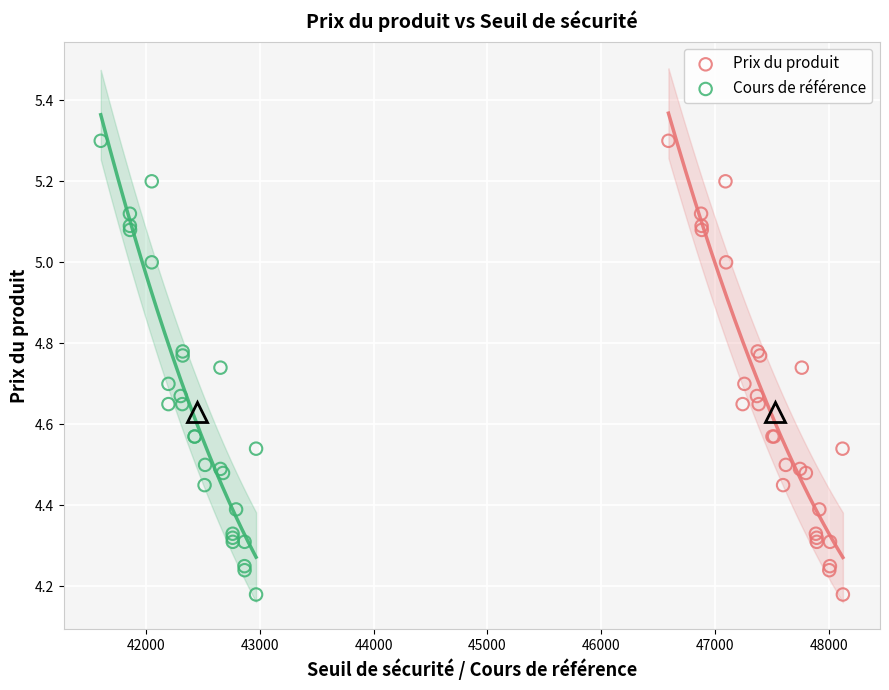

What are all the series names shown in the legend?

Prix du produit, Cours de référence